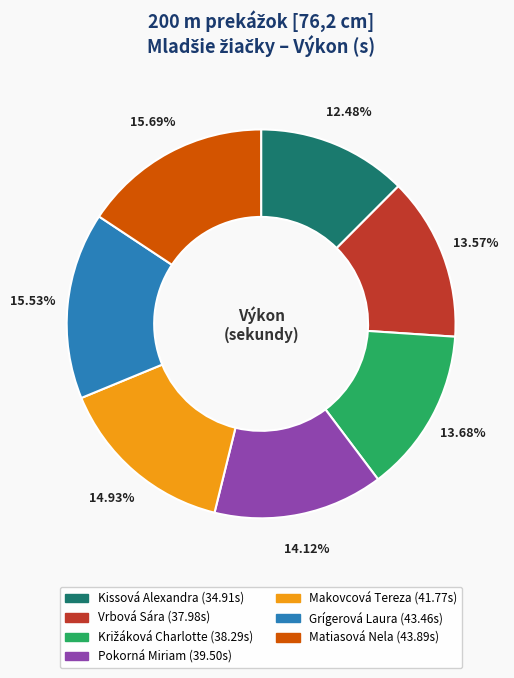

Count the number of slices in the pie.

7